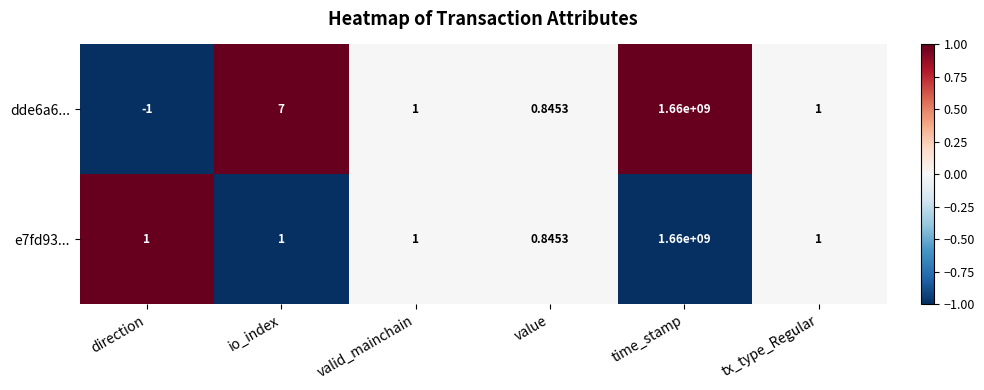

Which category has the highest value in the e7fd93... series?

time_stamp